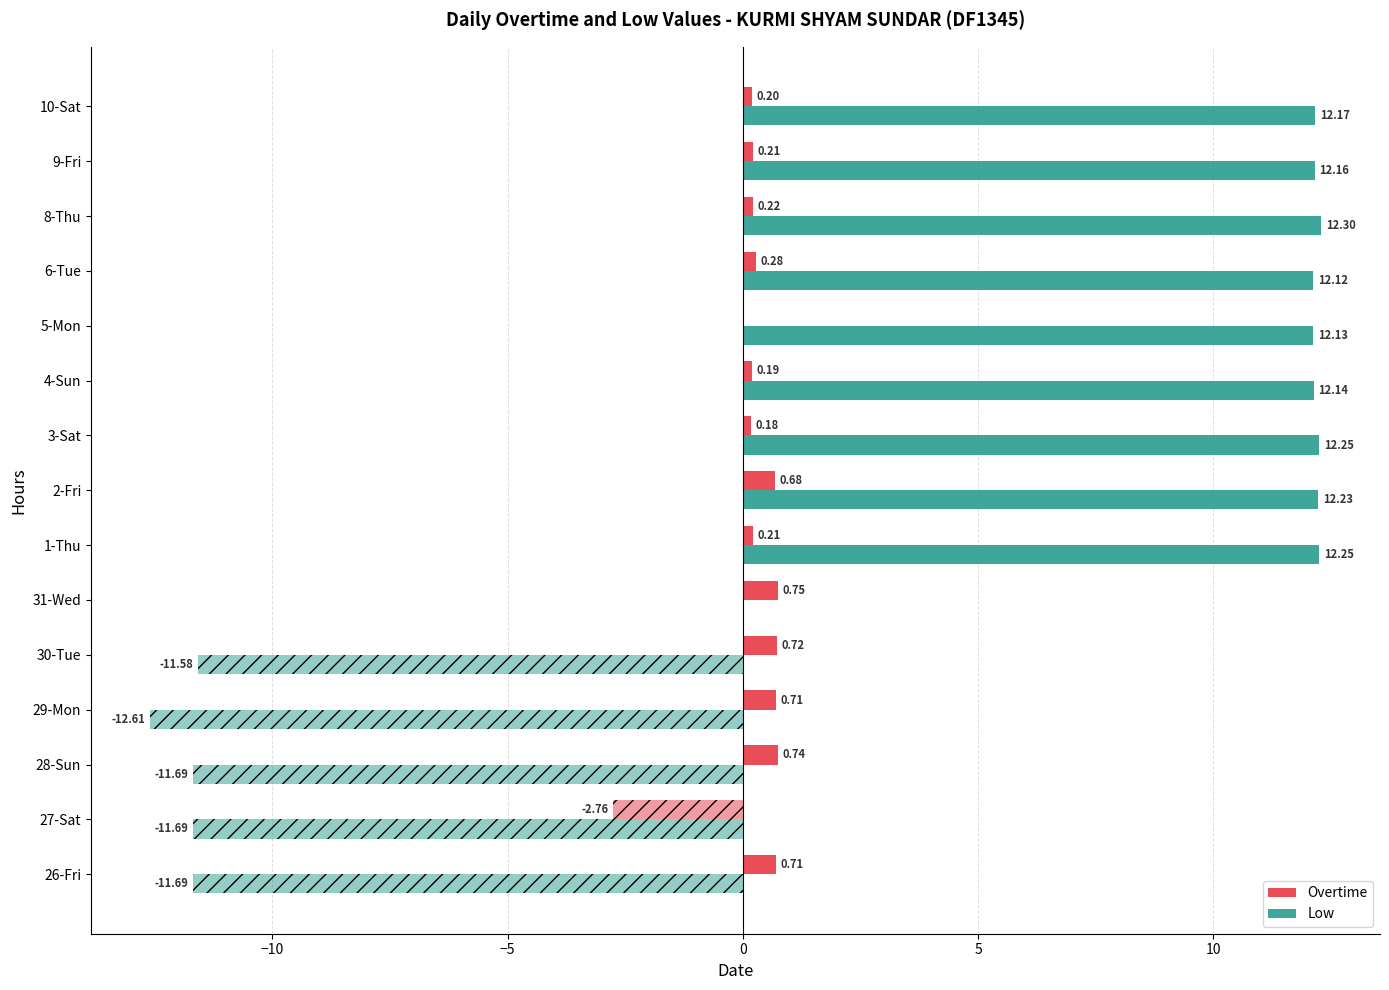

Count the number of data series in this chart.

4